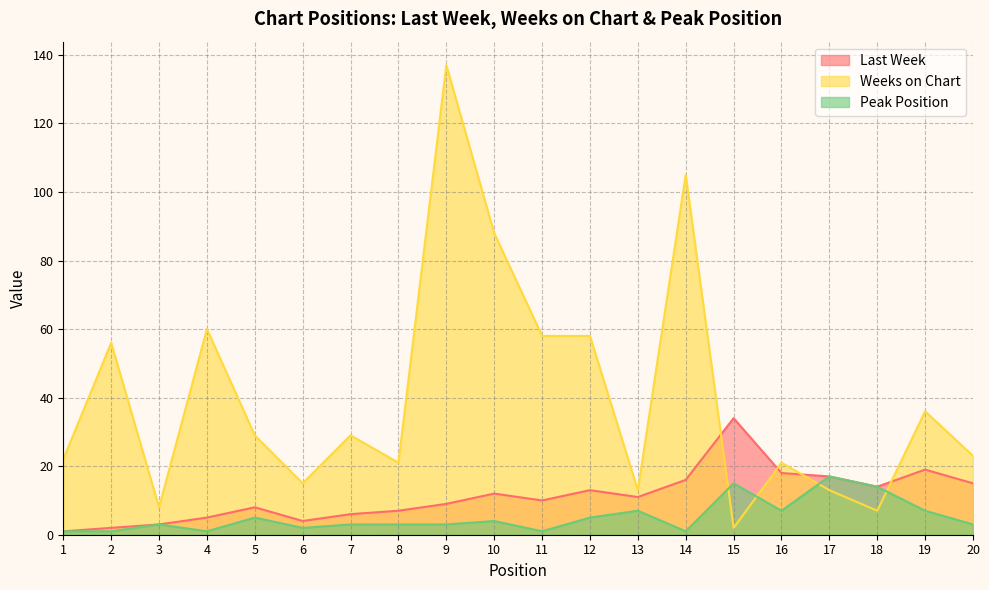

What is the greatest value displayed?

137